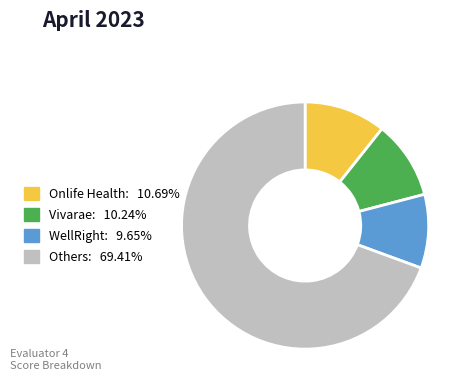

Does any single category account for the majority?

Yes